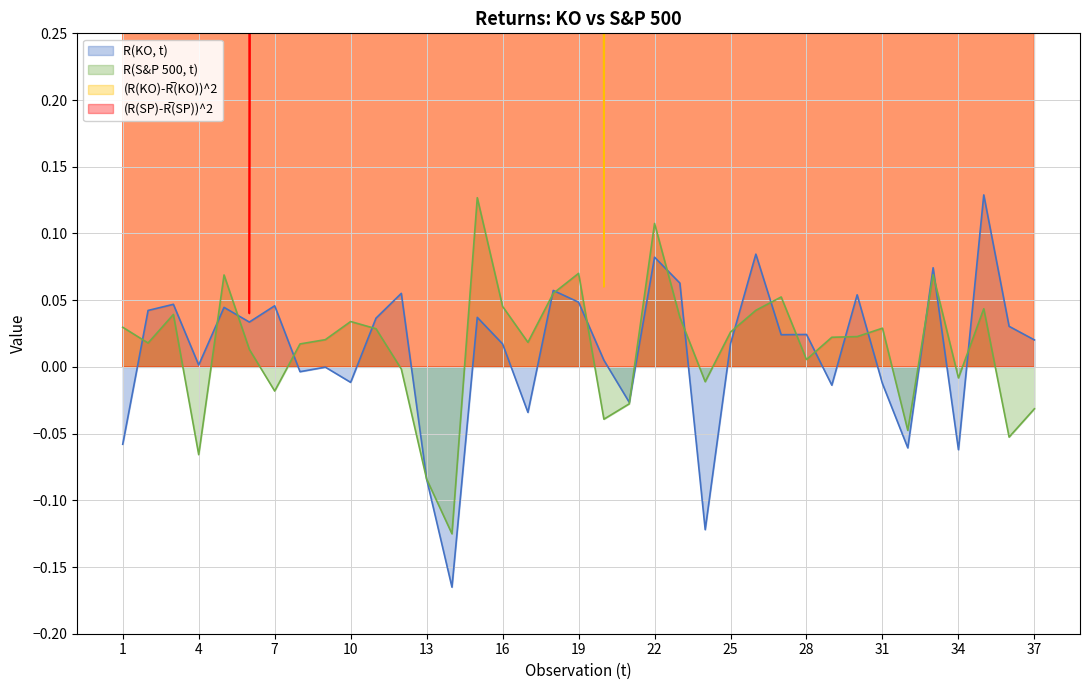

How many values in the R(KO, t) series are below 0?

13